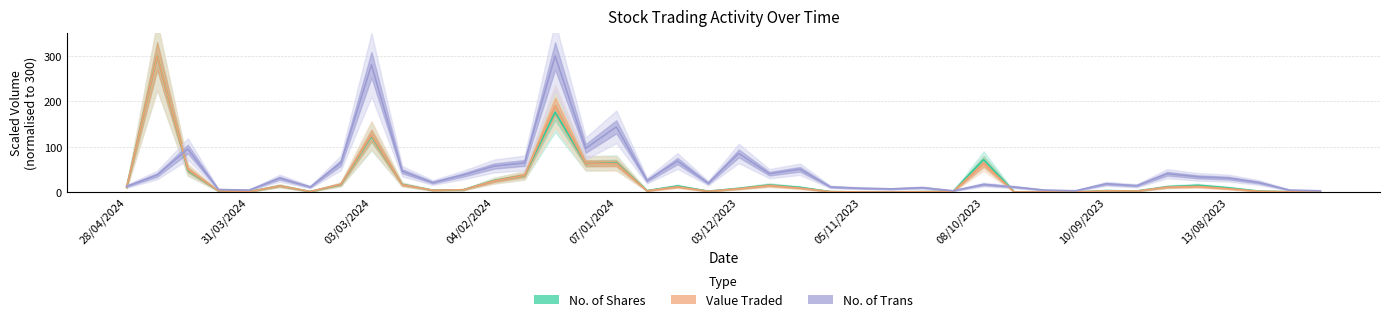

What is the sum of all No. of Shares values?

1080.1